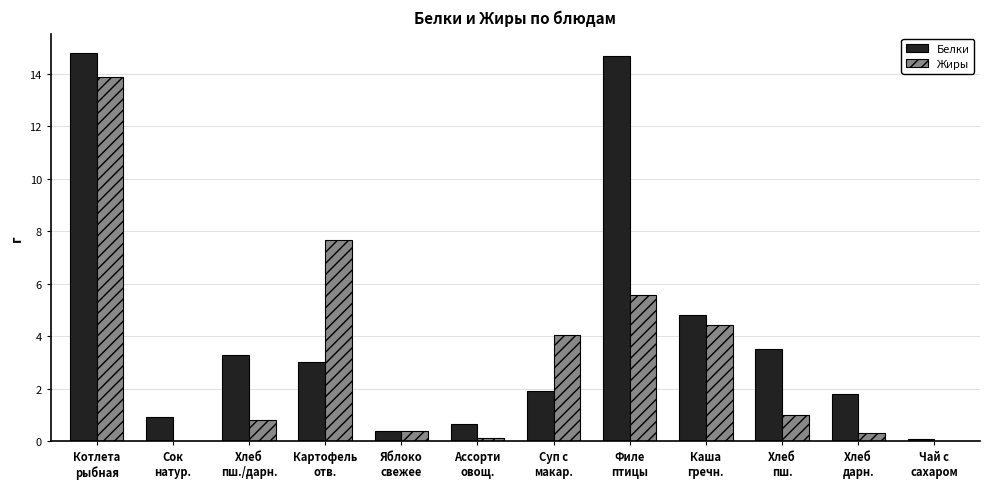

How many groups of bars are there?

12